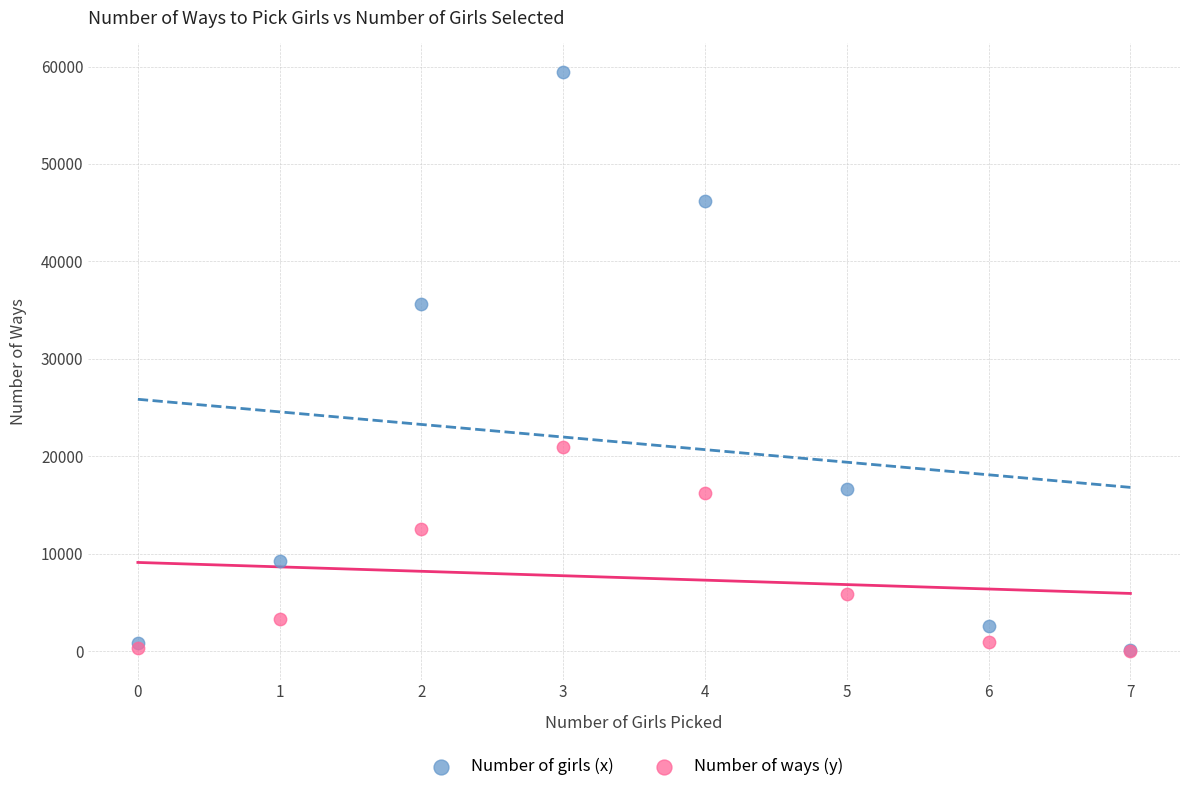

In the Number of ways (y) series, what Y value is closest to 10470?

12538.7